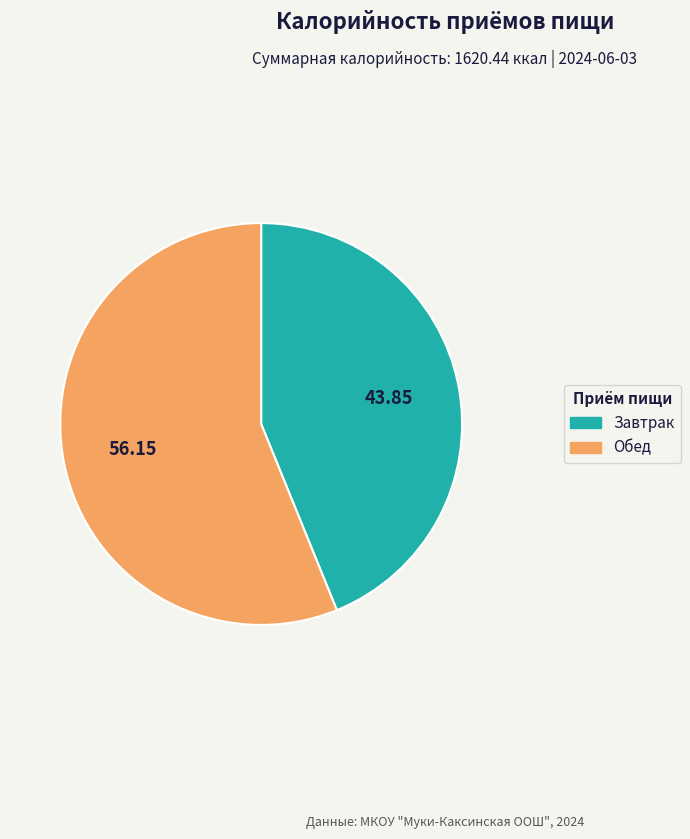

Is there any slice that represents more than half of the pie?

Yes